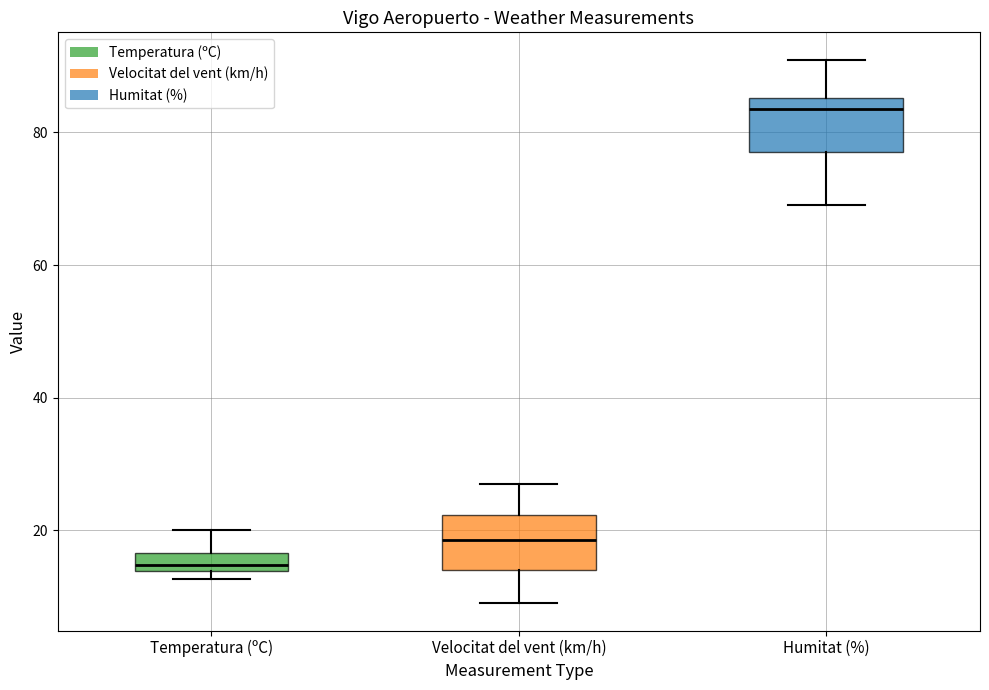

Which box has the lowest median line?

Temperatura (ºC)